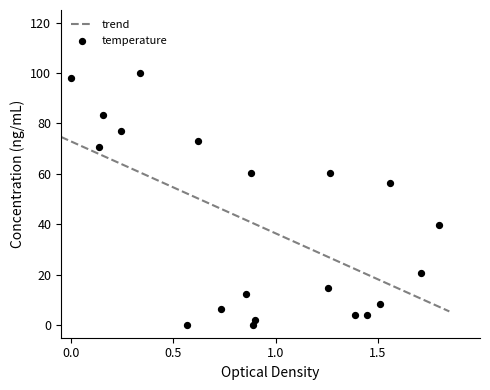

What is the minimum value for trend?

5.4